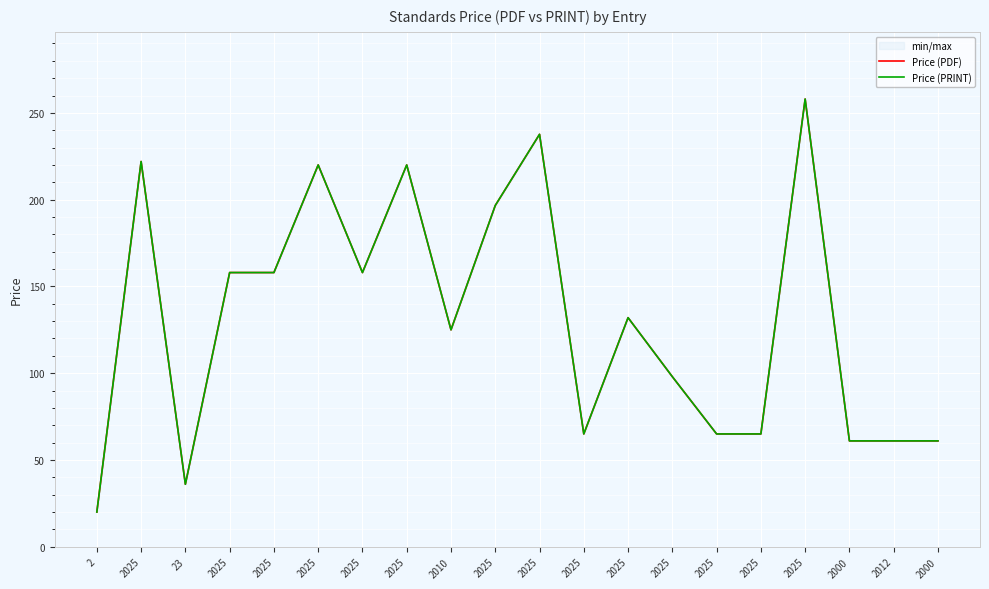

True or false: Price (PRINT) and Price (PDF) cross at least once.

False